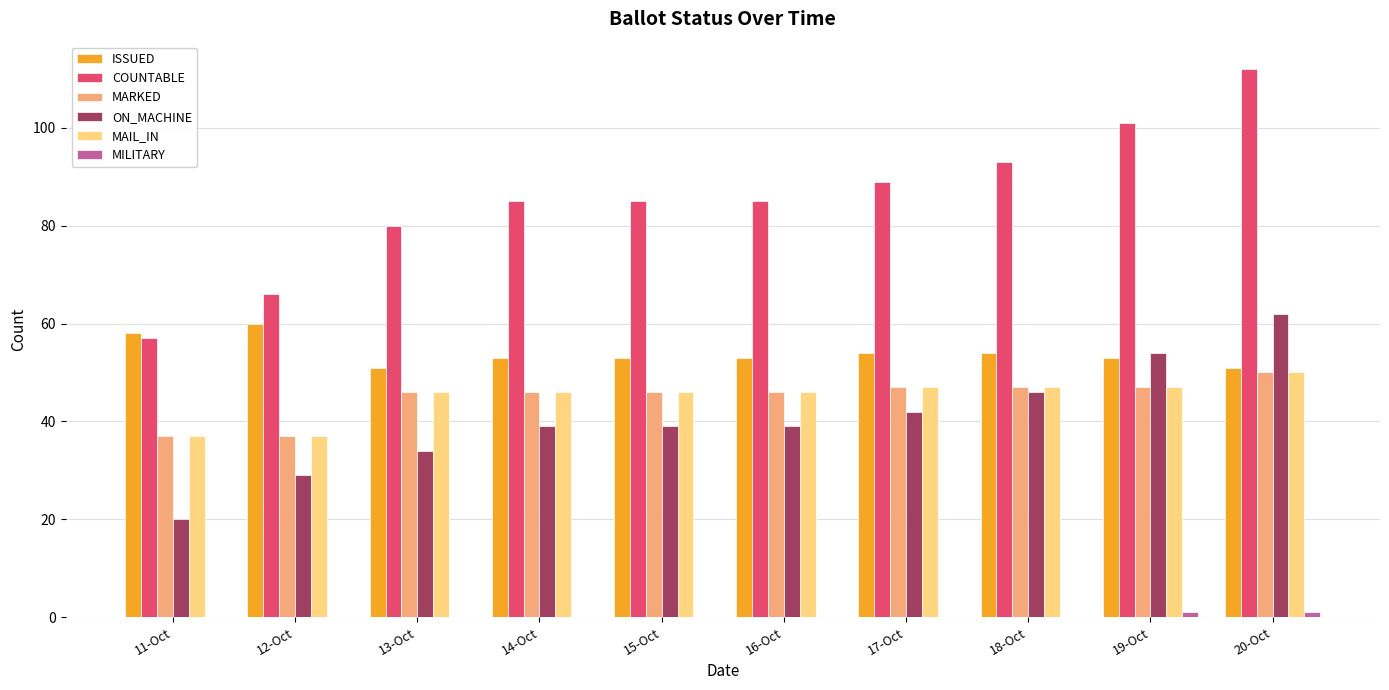

Which series has the widest spread of values?

COUNTABLE